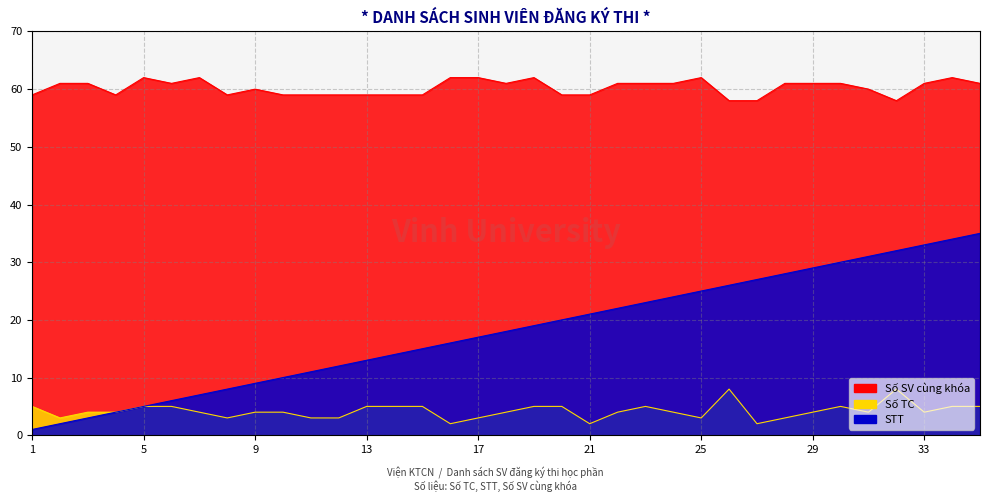

Which series has the largest total across all categories?

Số SV cùng khóa